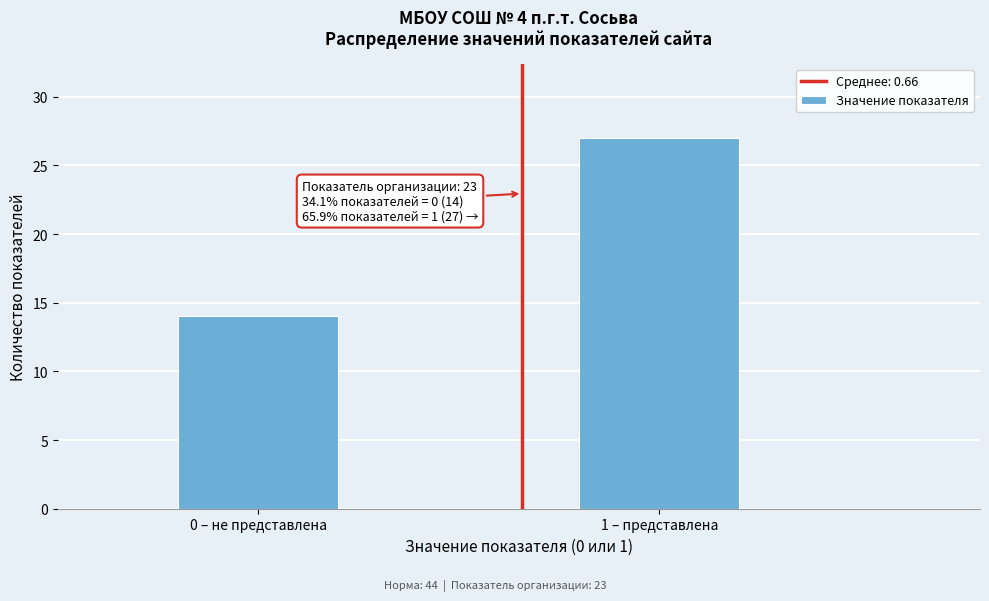

Reading left to right, what are all the values shown in this chart?

14	27